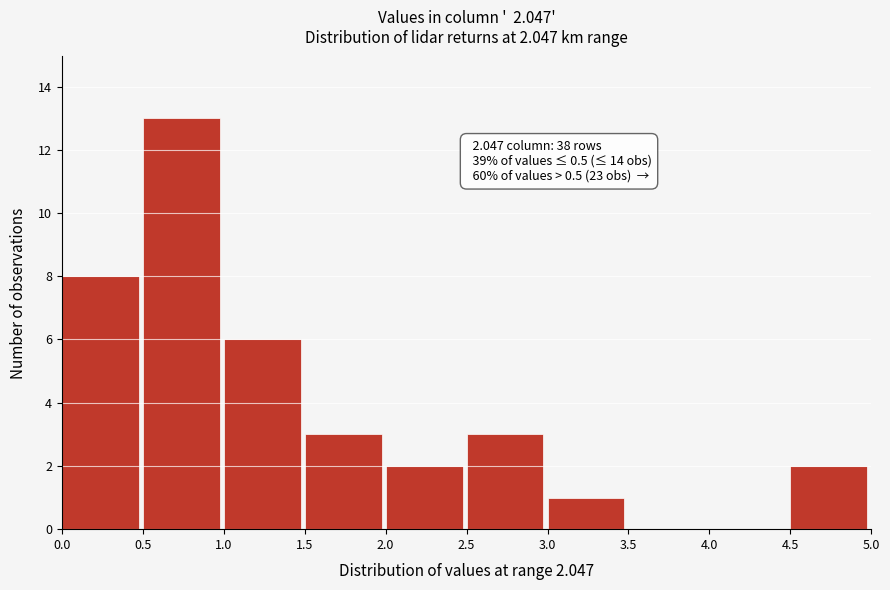

Which range on the x-axis has the tallest bar?

0.5 to 1.0